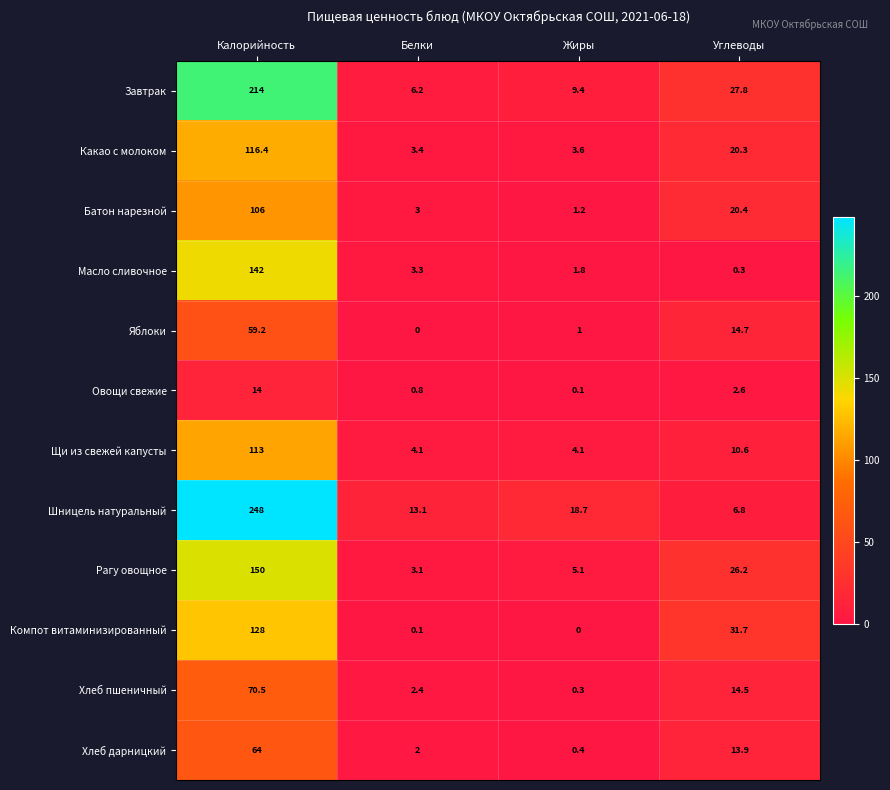

Which series has the largest total across all categories?

Шницель натуральный